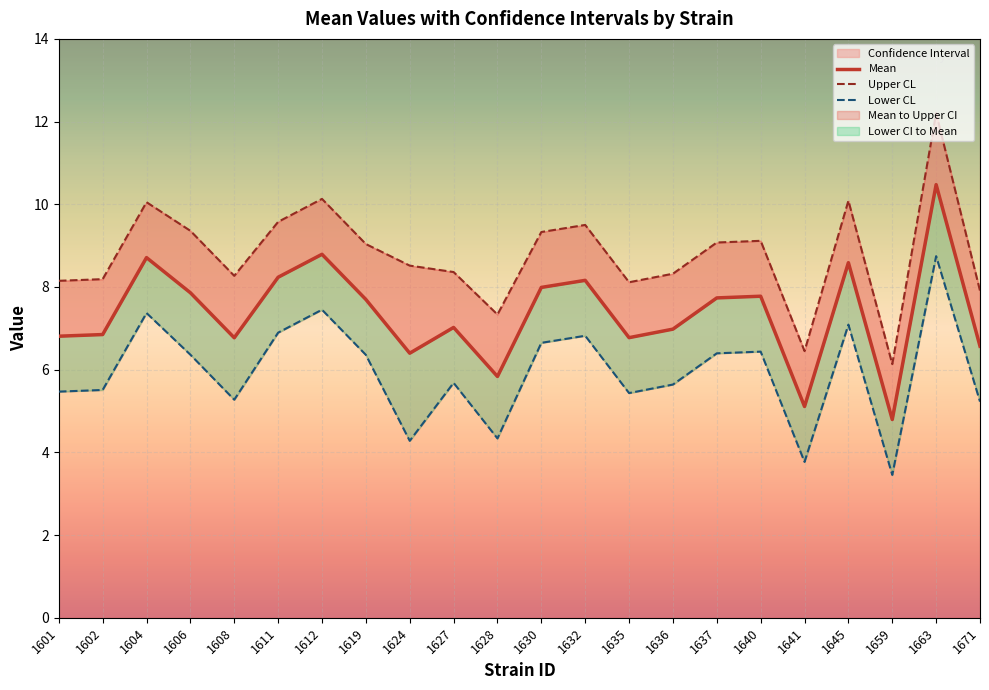

What is the sum of all Mean values?

161.9